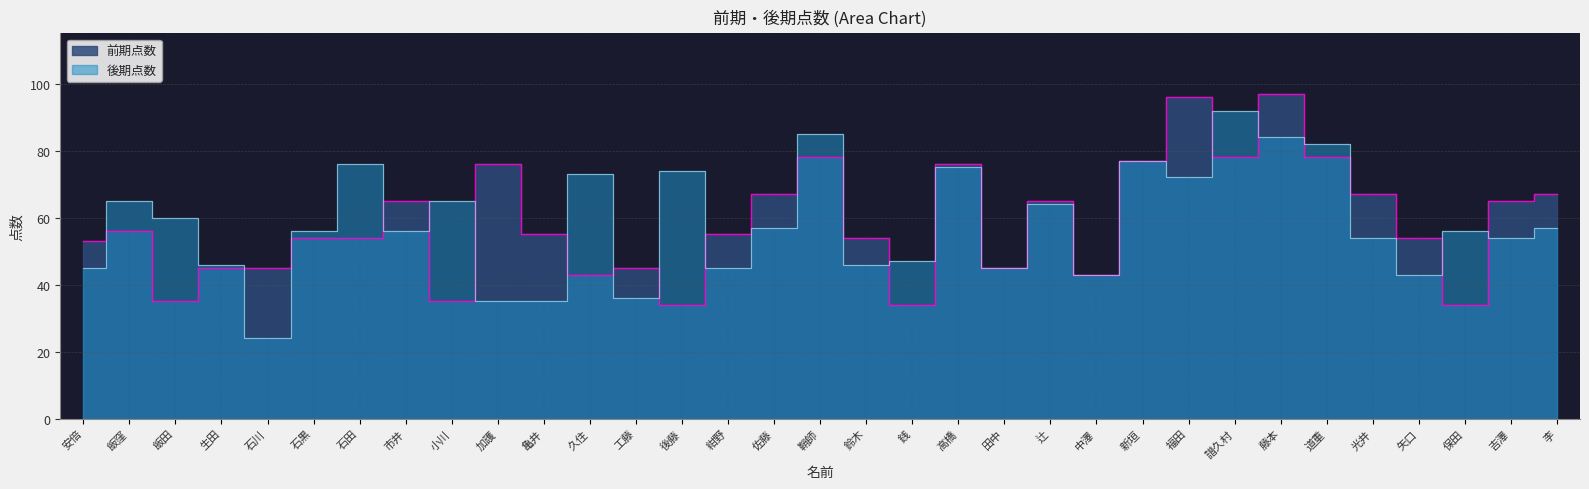

At how many categories does at least one series exceed 45?

29